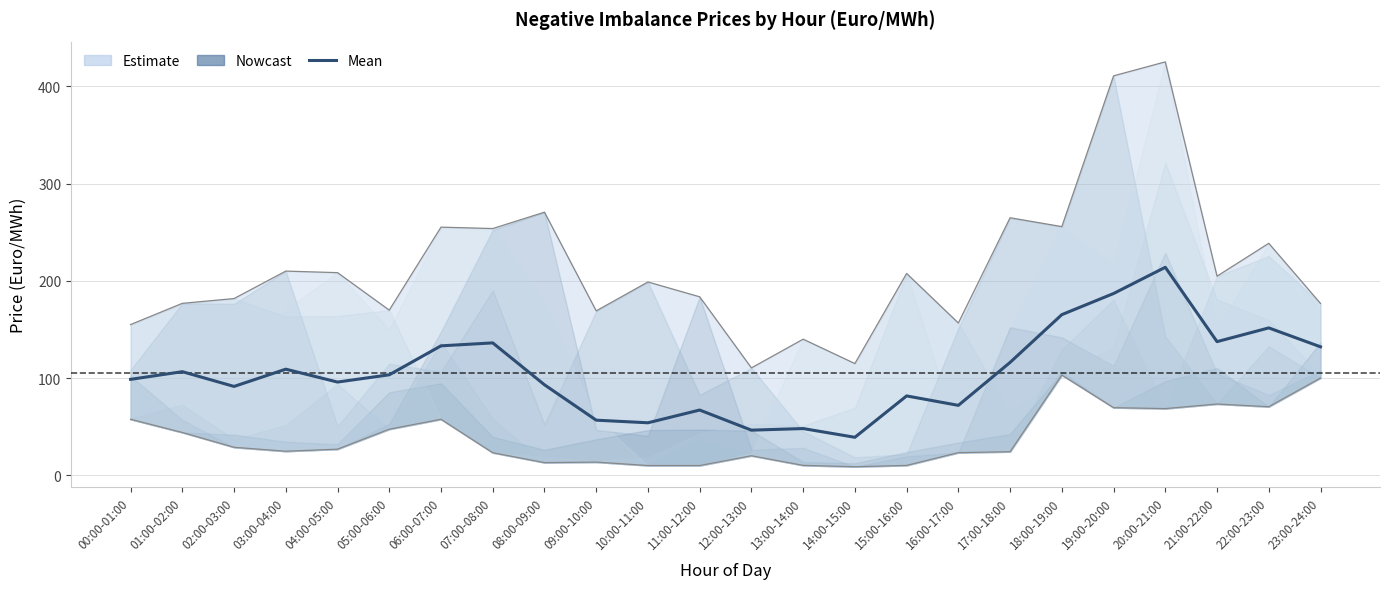

List the labels in order of value, largest first.

20:00-21:00, 19:00-20:00, 18:00-19:00, 22:00-23:00, 21:00-22:00, 07:00-08:00, 06:00-07:00, 23:00-24:00, 17:00-18:00, 03:00-04:00, 01:00-02:00, 05:00-06:00, 00:00-01:00, 04:00-05:00, 08:00-09:00, 02:00-03:00, 15:00-16:00, 16:00-17:00, 11:00-12:00, 09:00-10:00, 10:00-11:00, 13:00-14:00, 12:00-13:00, 14:00-15:00